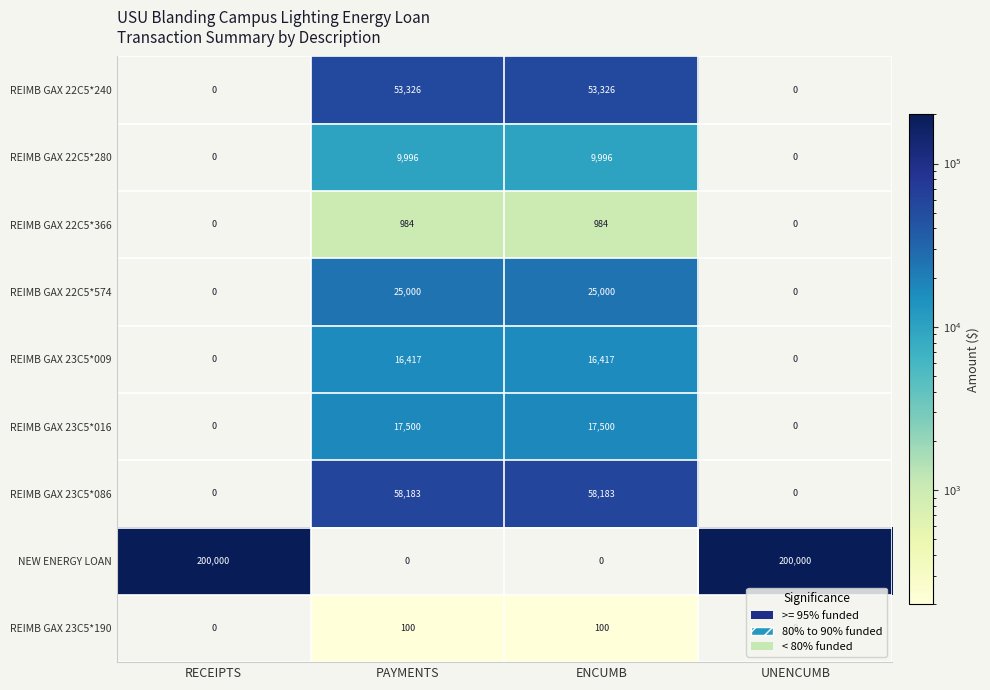

The value of NEW ENERGY LOAN at UNENCUMB is 81209. True or false?

False